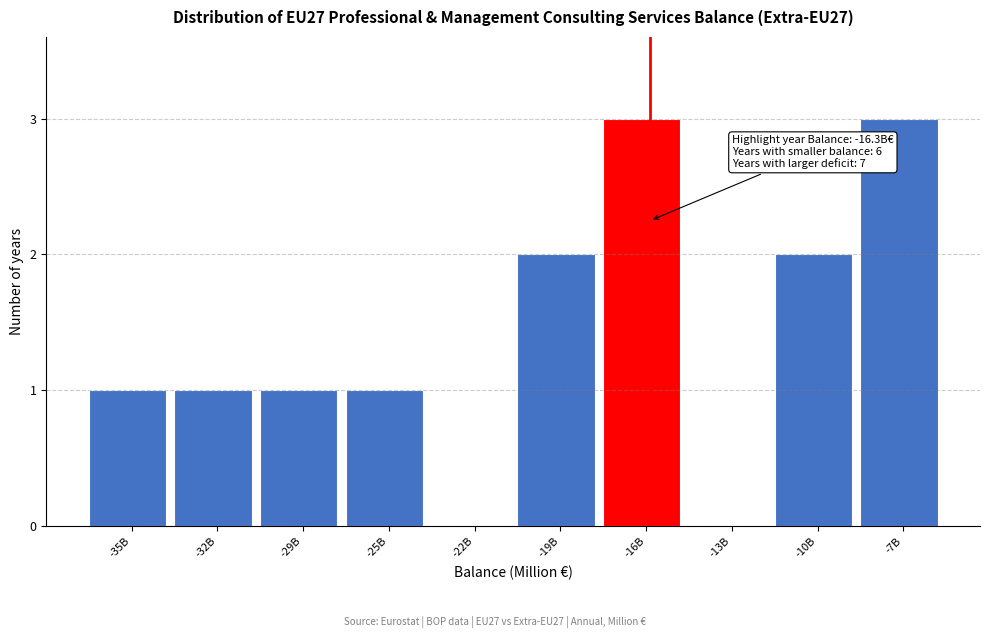

Reading left to right, extract all data points from this chart.

-35B=1	-32B=1	-29B=1	-25B=1	-22B=0	-19B=2	-16B=3	-13B=0	-10B=2	-7B=3